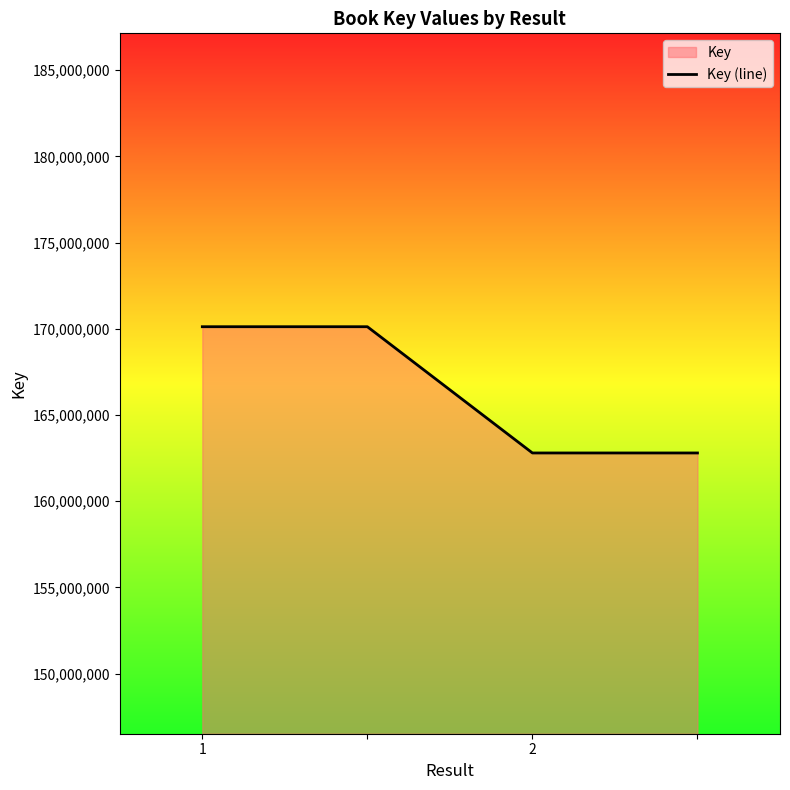

Is it true that the value at 2 is 162798323?

True